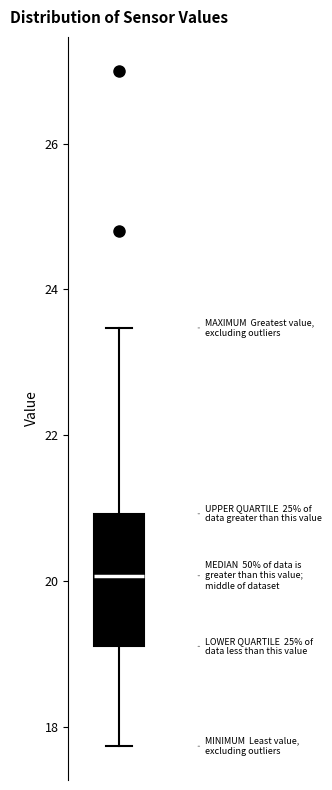

Read this box plot against the y-axis: the position of the median line, the range covered by the box, and the ends of both whiskers. The values are not printed on the chart, so give them approximately, as read against the axis.

median 20.0, box 19.2 to 21.0, whiskers 17.8 to 23.4